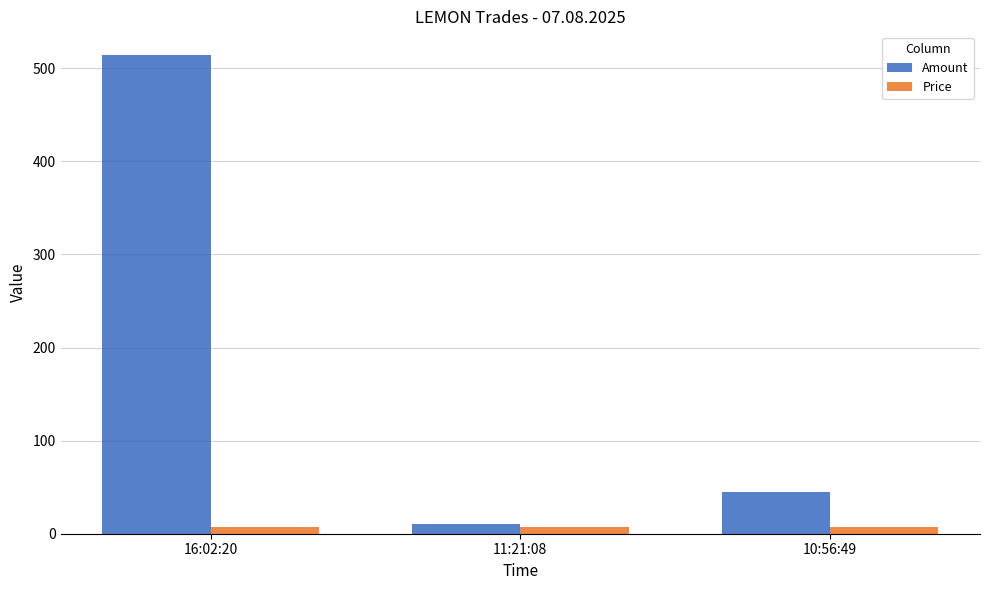

What is the label of the 3rd bar from the right?

16:02:20